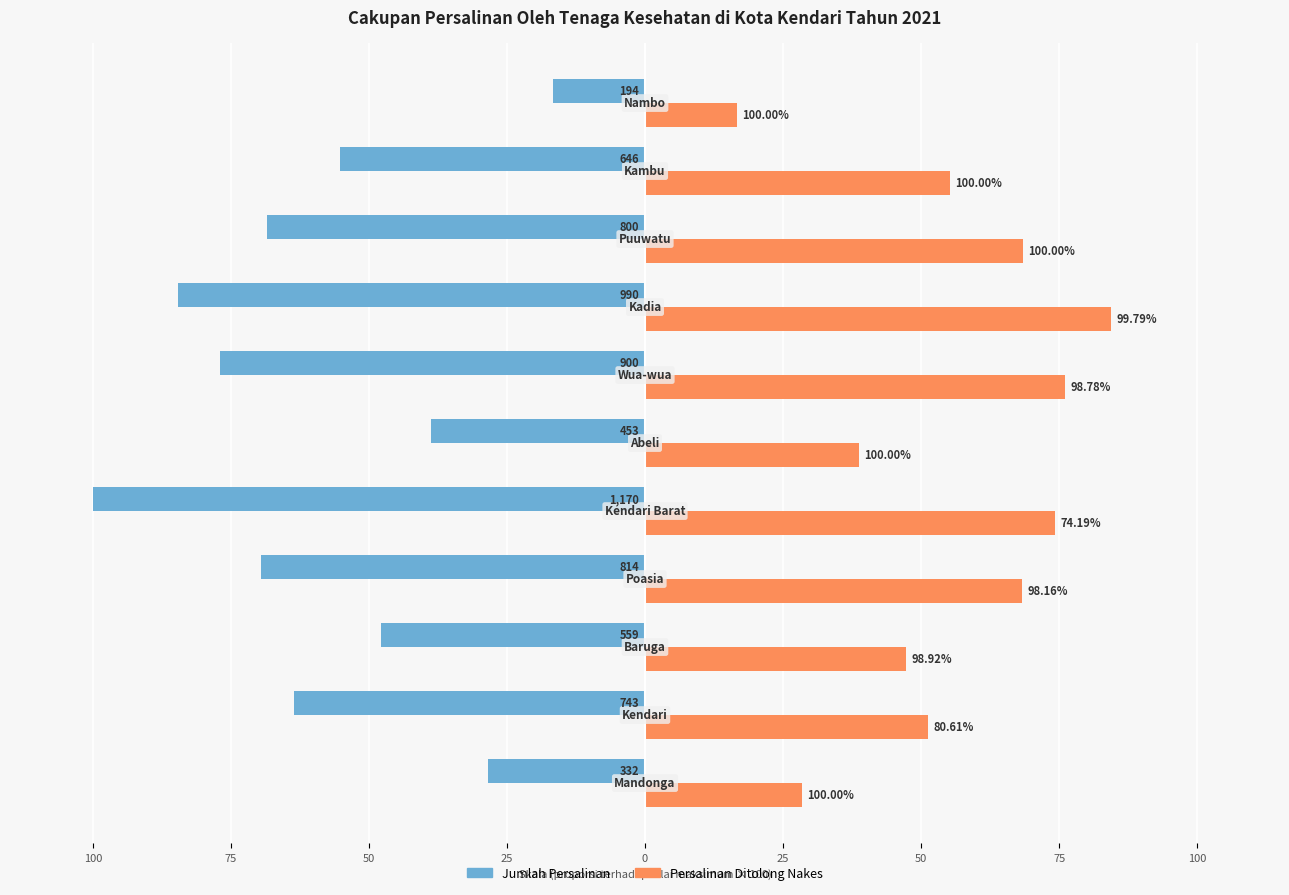

What is the average value of the Jumlah Persalinan series?

-59.1